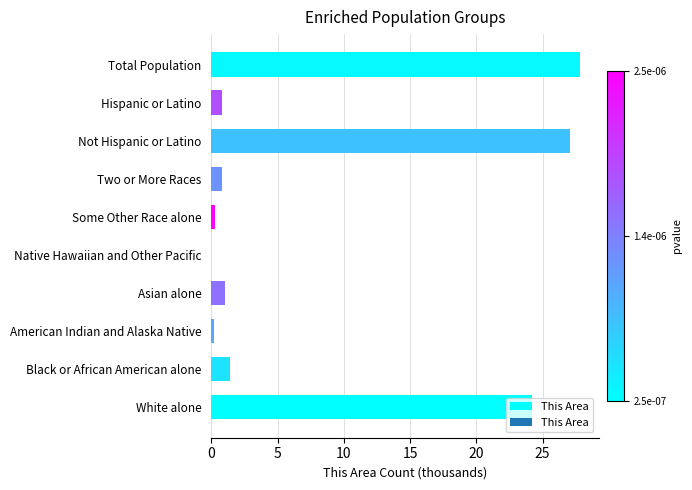

Which has a higher value, Not Hispanic or Latino or Hispanic or Latino?

Not Hispanic or Latino